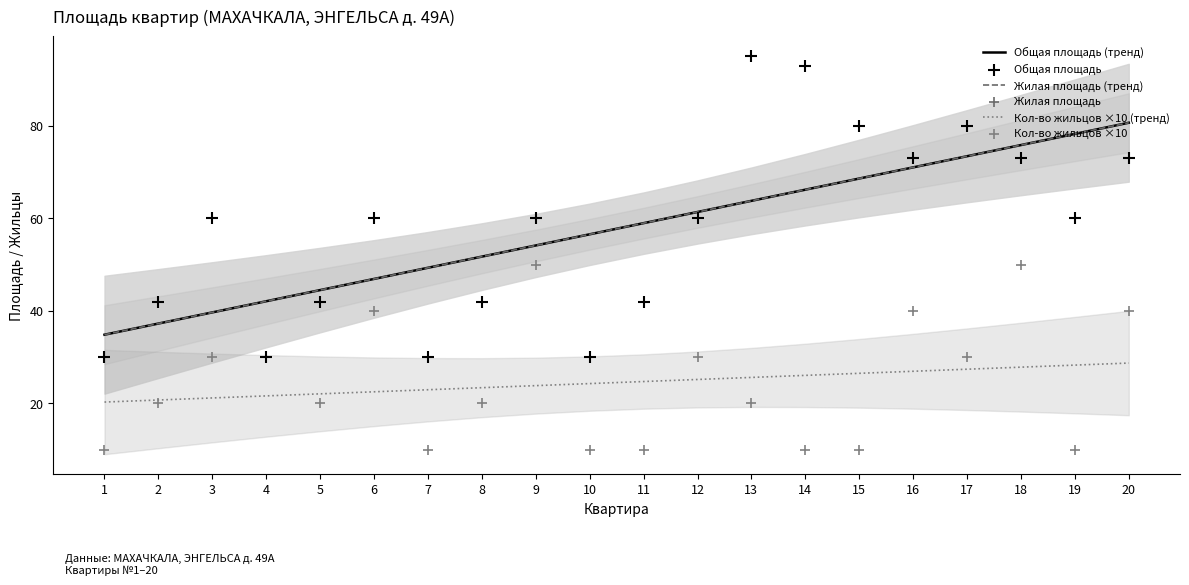

Which series has the largest total across all categories?

Общая площадь (тренд)